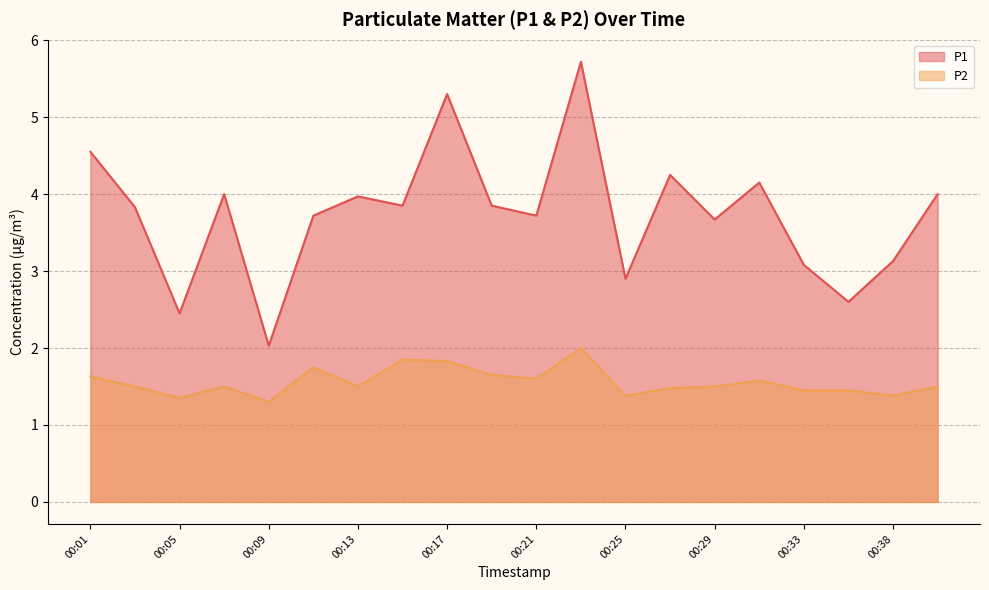

At how many categories does at least one series exceed 3?

16